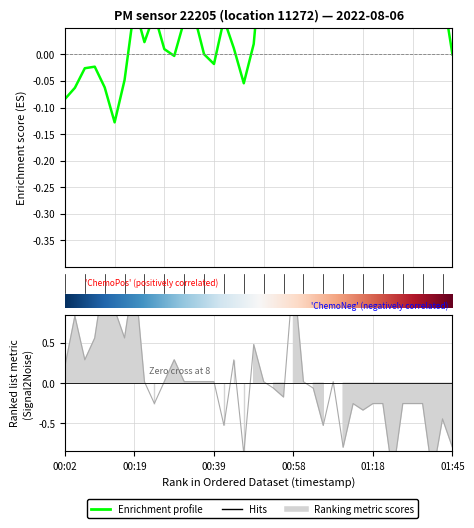

What is the difference between the values at 00:22 and 01:05?

0.5